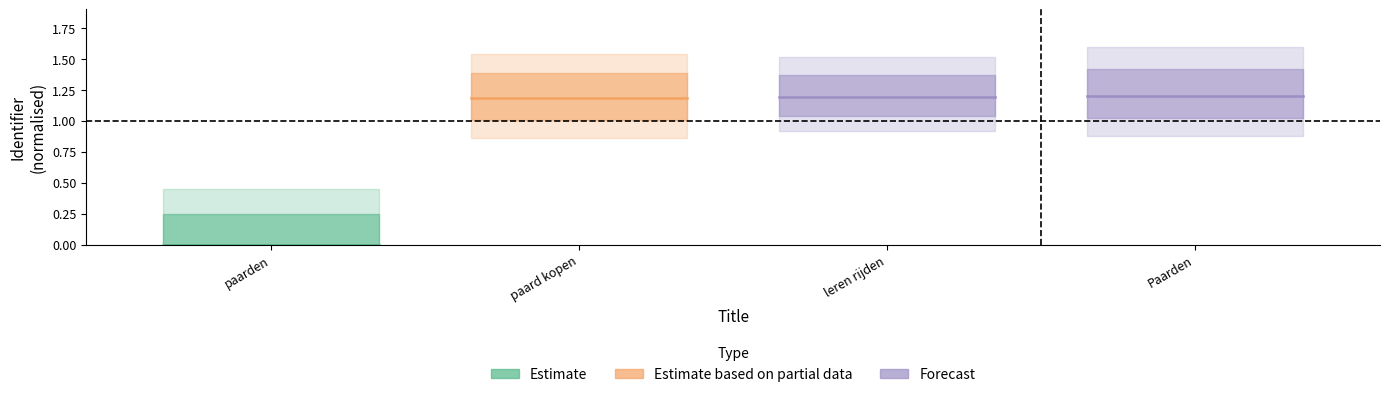

What is the average value of the Forecast series?

1.2